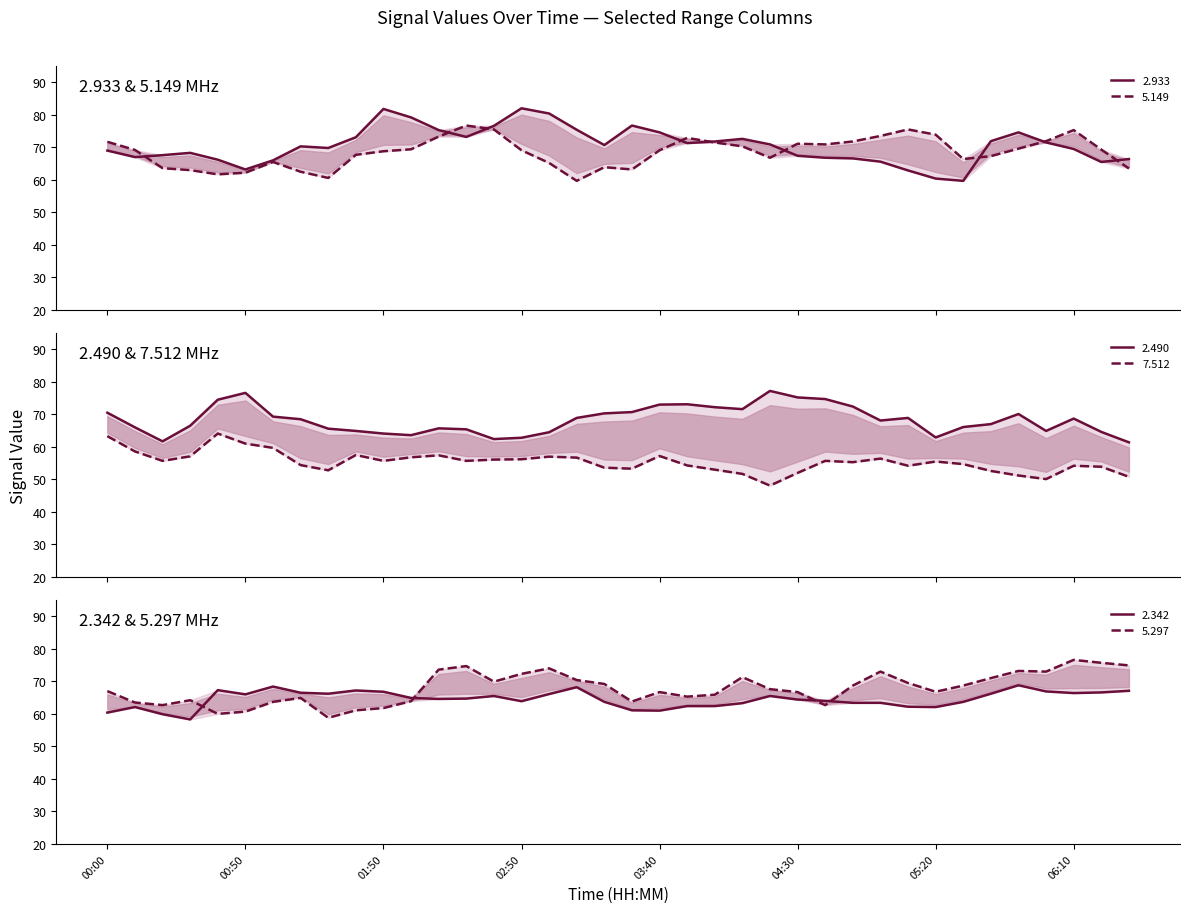

What is the sum of all 7.512 values?

2103.6